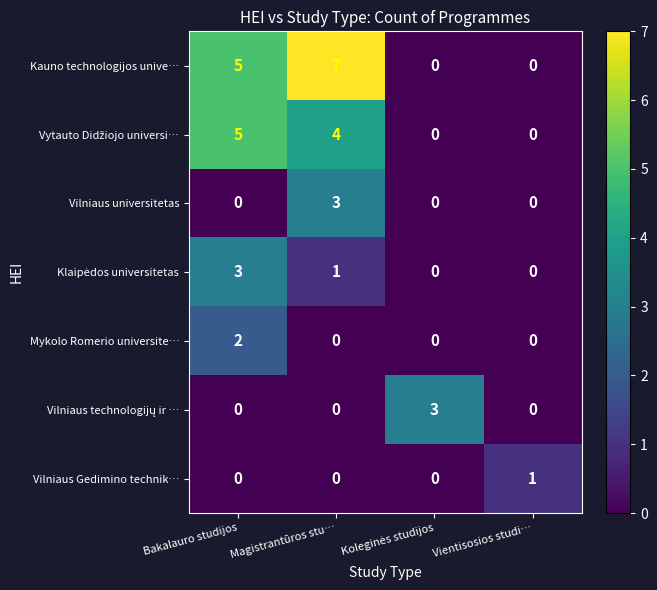

How many categories are shown in the chart?

4